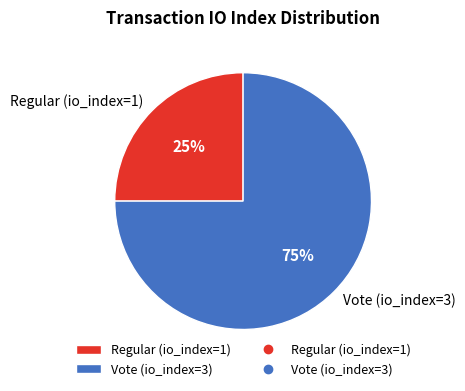

What is the ratio of the value at Vote (io_index=3) to the value at Regular (io_index=1)?

3.0